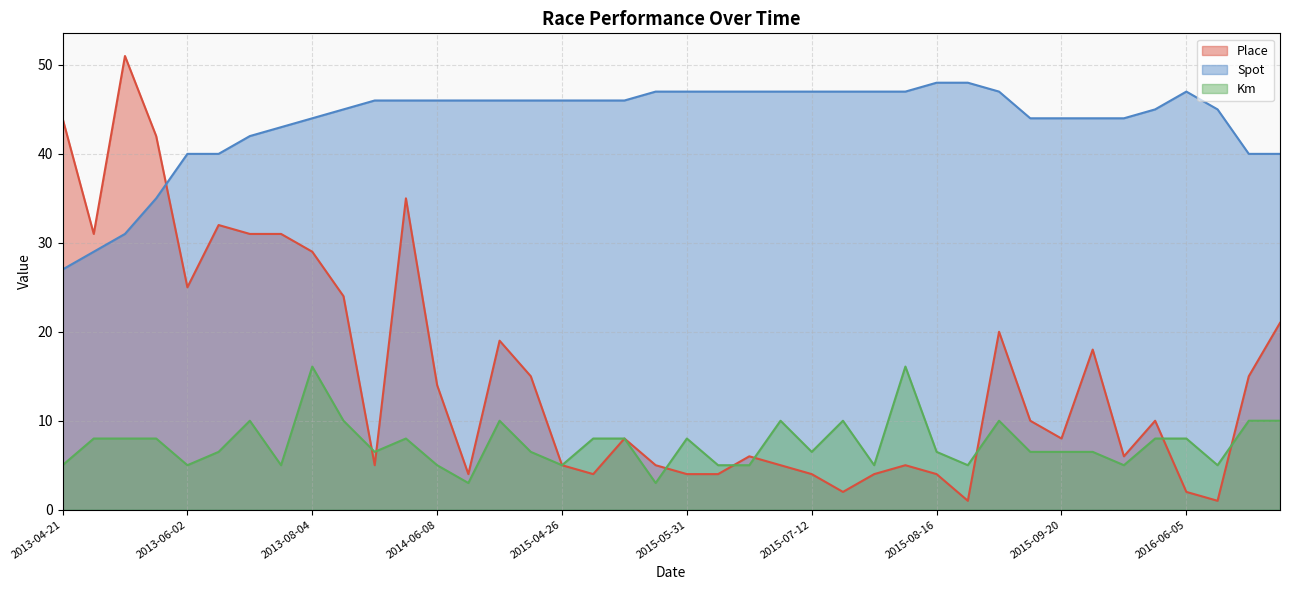

Where is the first local minimum for Km?

2013-06-02